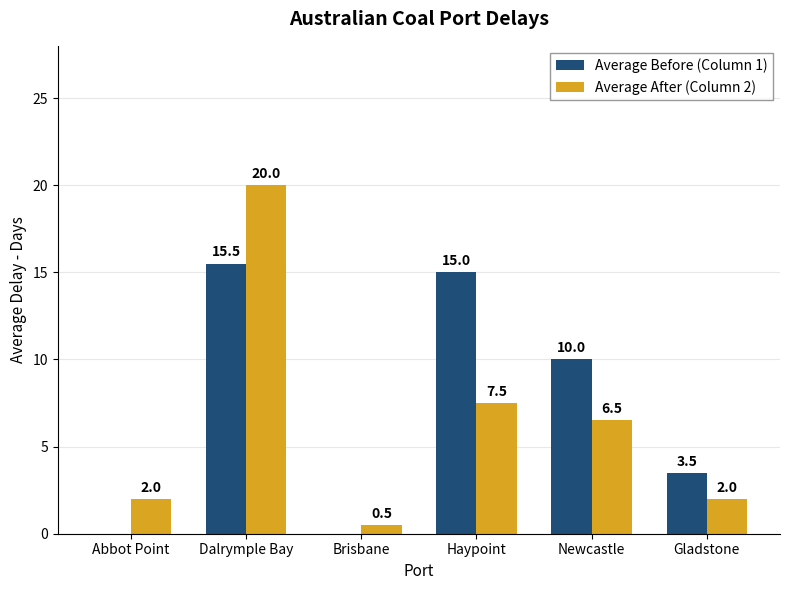

What is the sum of all Average Before (Column 1) values?

44.0